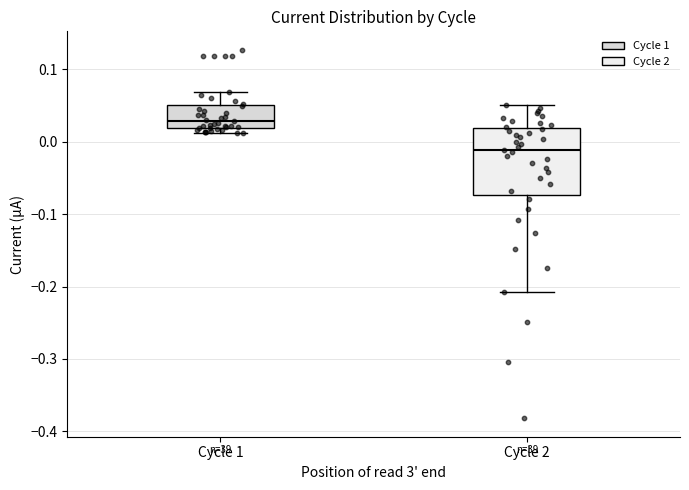

Reading left to right, read every box against the y-axis: the position of its median line, the range the box covers, and the ends of its whiskers. The values are not printed on the chart, so give them approximately, as read against the axis.

Cycle 1: median 0.03, box 0.02 to 0.05, whiskers 0.01 to 0.07
Cycle 2: median -0.01, box -0.07 to 0.02, whiskers -0.21 to 0.05